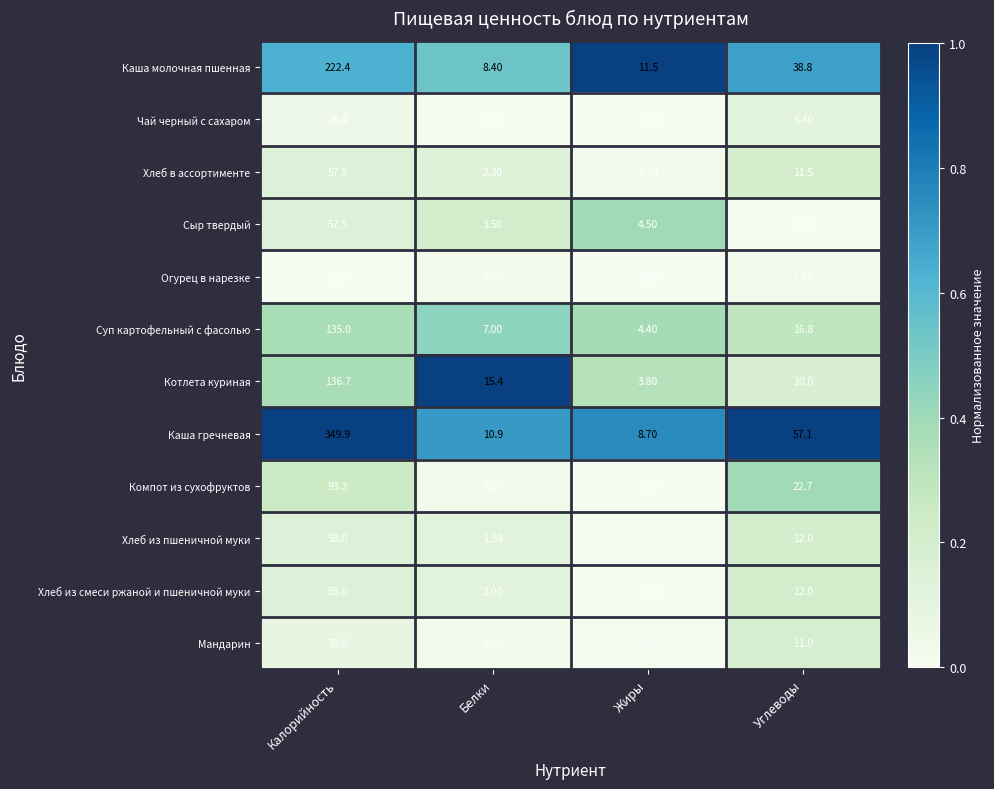

Which series changed the most between Калорийность and Жиры?

Каша гречневая